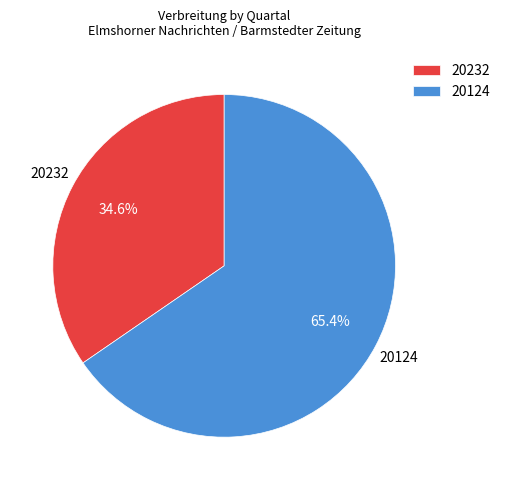

Is it true that 20232 is 35% of the pie?

True